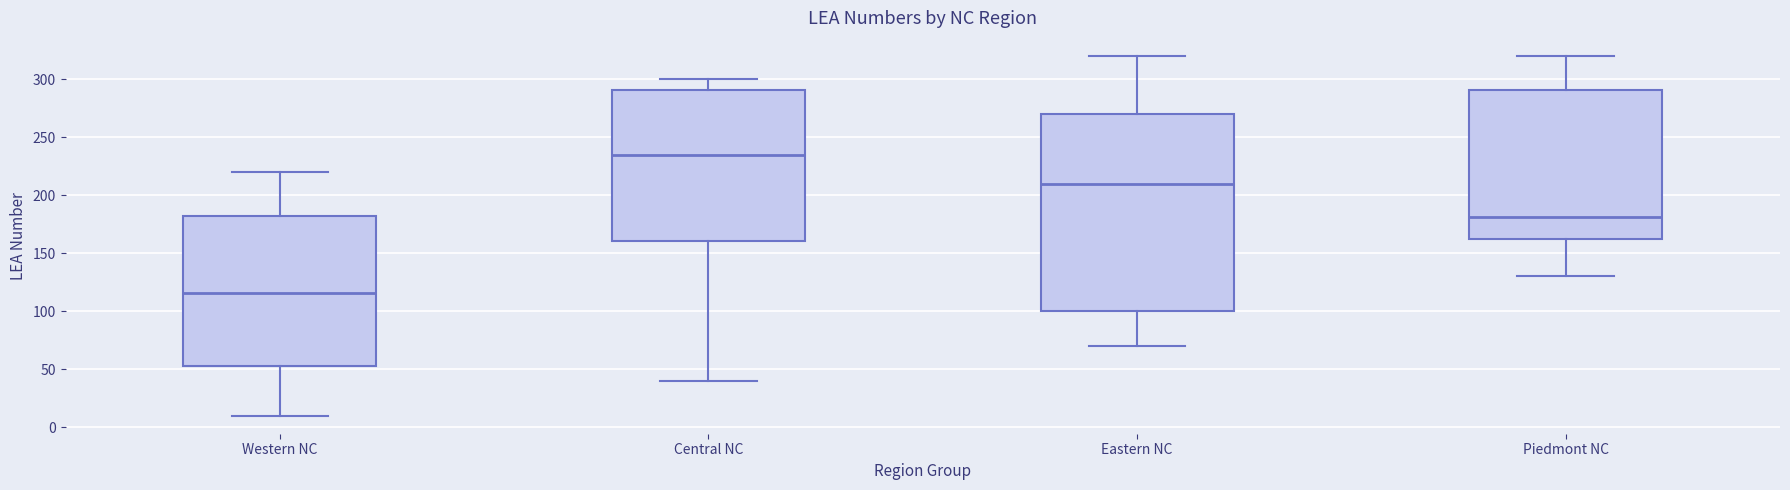

Reading left to right, read every box against the y-axis: the position of its median line, the range the box covers, and the ends of its whiskers. The values are not printed on the chart, so give them approximately, as read against the axis.

Western NC: median 115, box 55 to 180, whiskers 10 to 220
Central NC: median 235, box 160 to 290, whiskers 40 to 300
Eastern NC: median 210, box 100 to 270, whiskers 70 to 320
Piedmont NC: median 180, box 165 to 290, whiskers 130 to 320